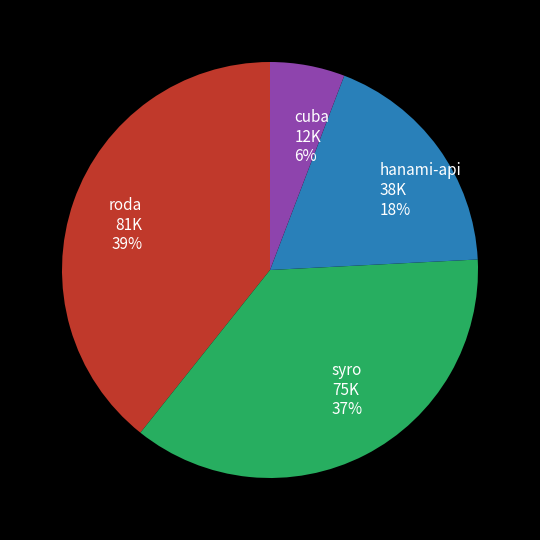

Is it true that syro is 37% of the pie?

True